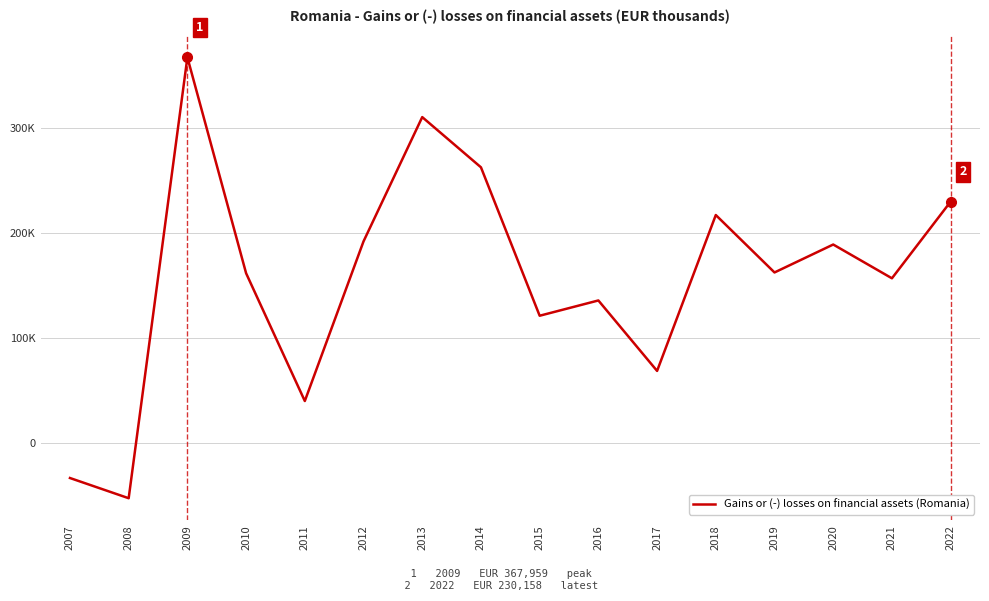

Does the chart have visible grid lines?

Yes